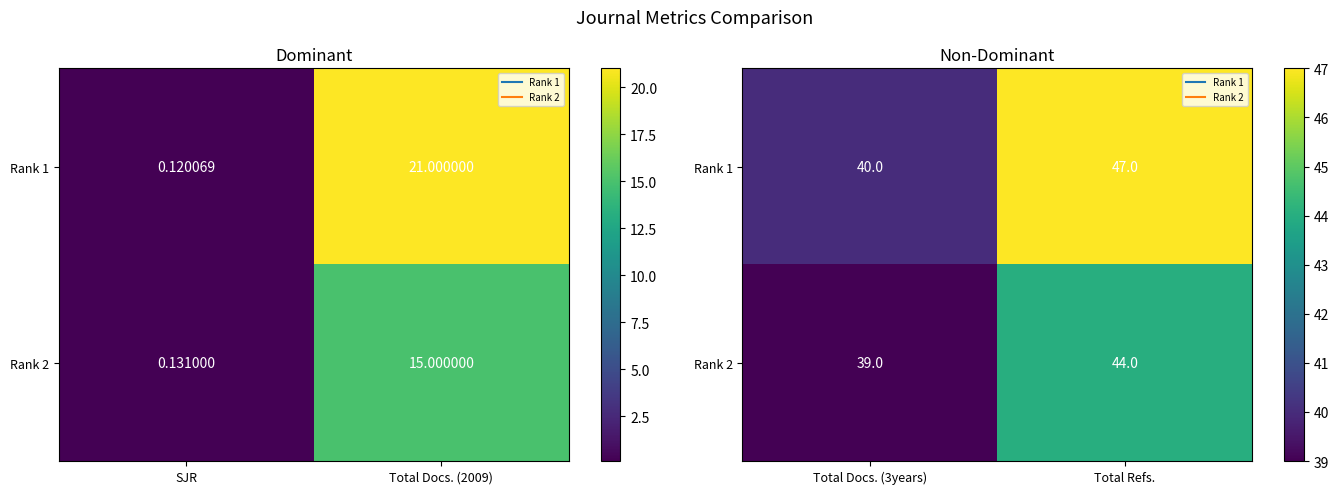

Is the value of Rank 1 at Total Refs. greater than the value of Rank 2 at Total Docs. (3years)?

Yes